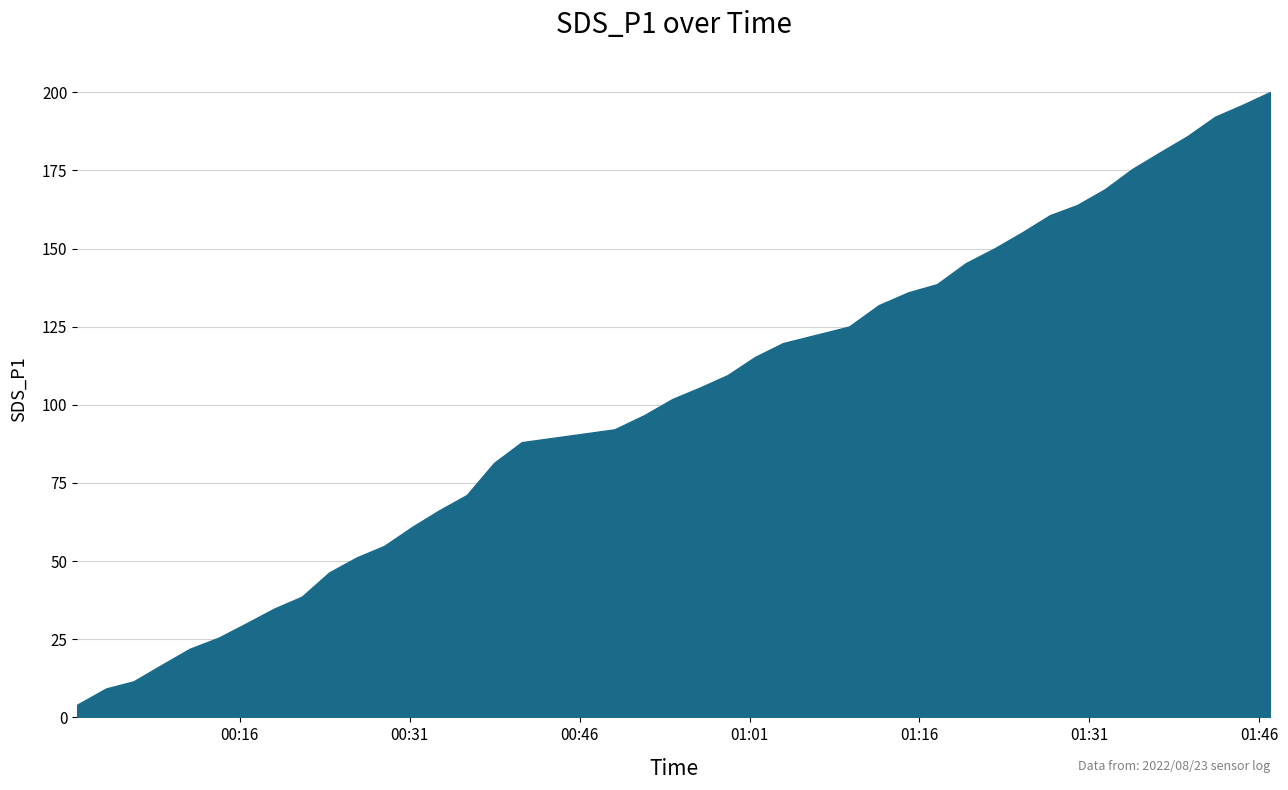

The value at 34 is 9.6. True or false?

False